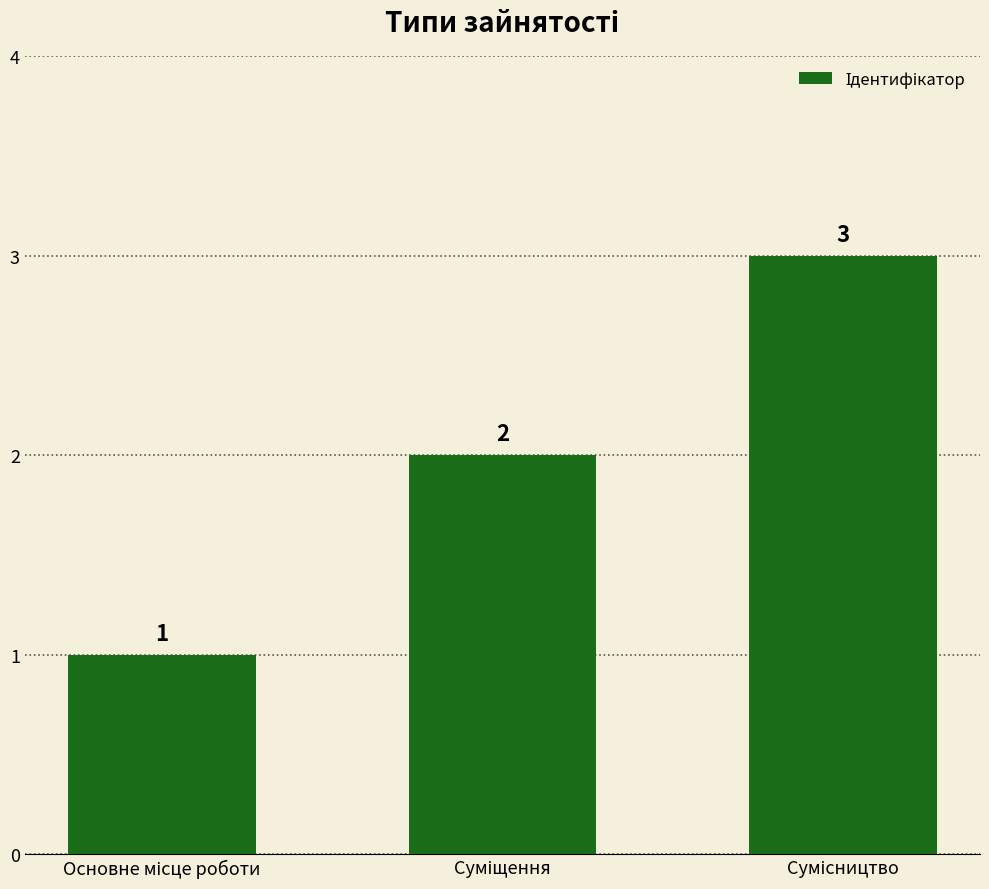

What is the value of the 2nd bar from the left?

2